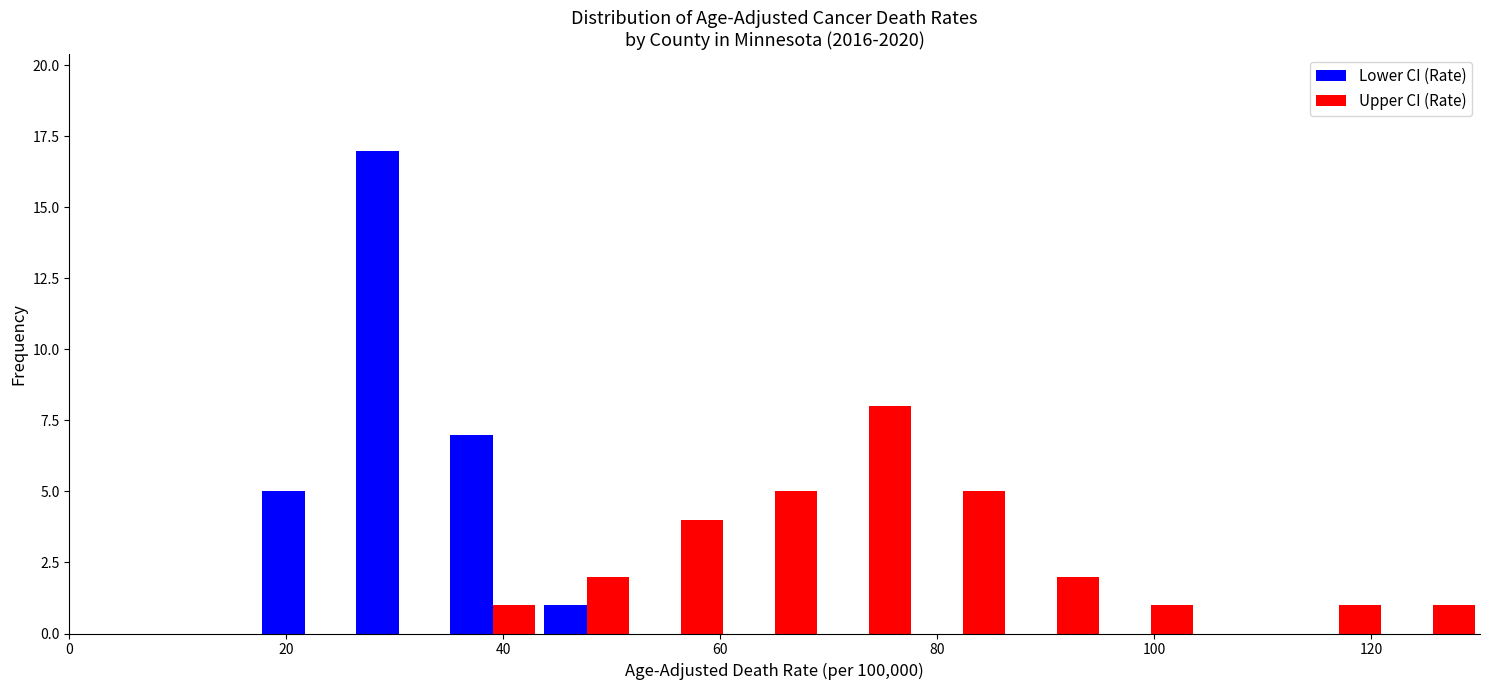

In the Lower CI (Rate) series, which range on the x-axis has the tallest bar?

26 to 34